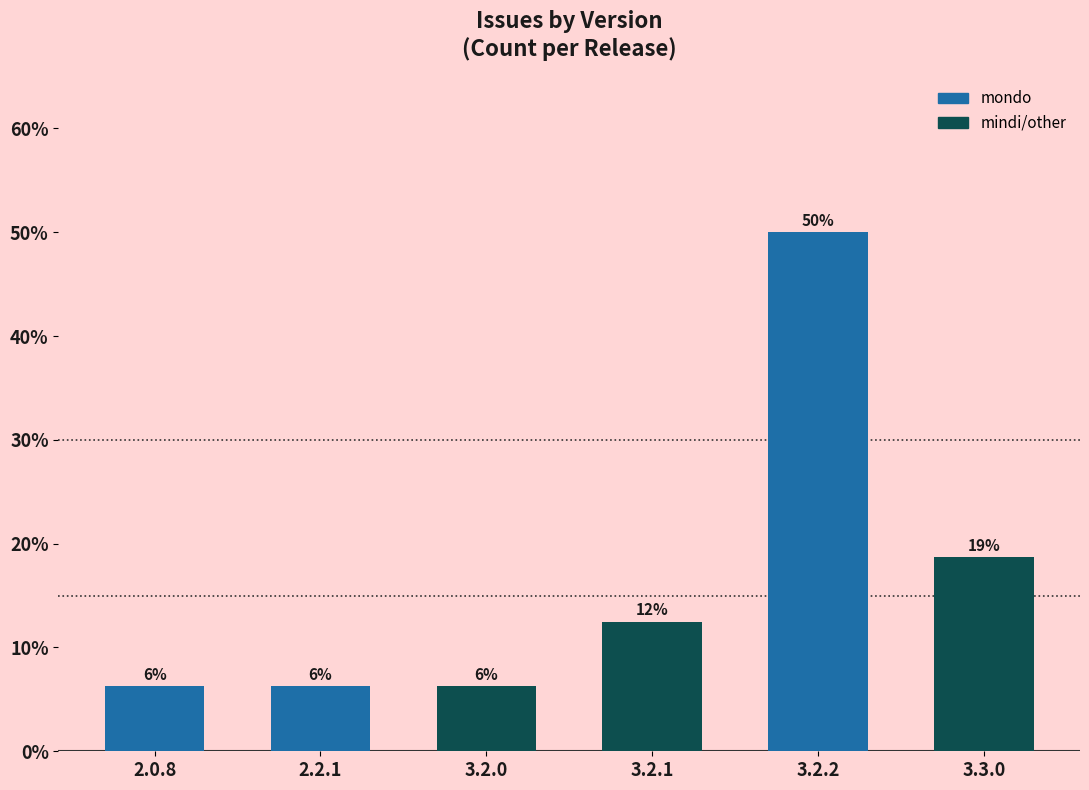

What position from the right is 2.2.1?

5